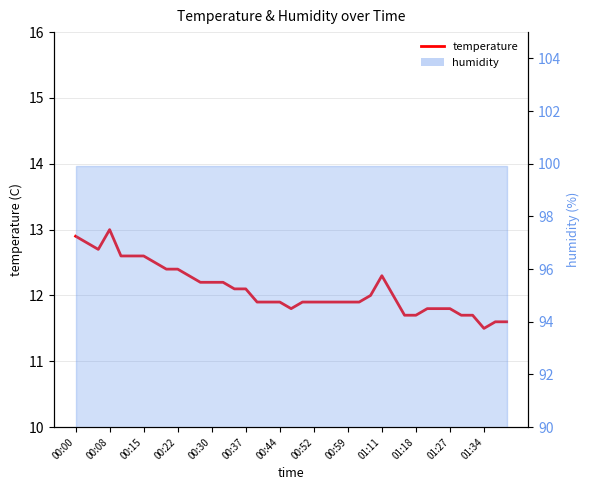

How many lines are shown in the chart?

1